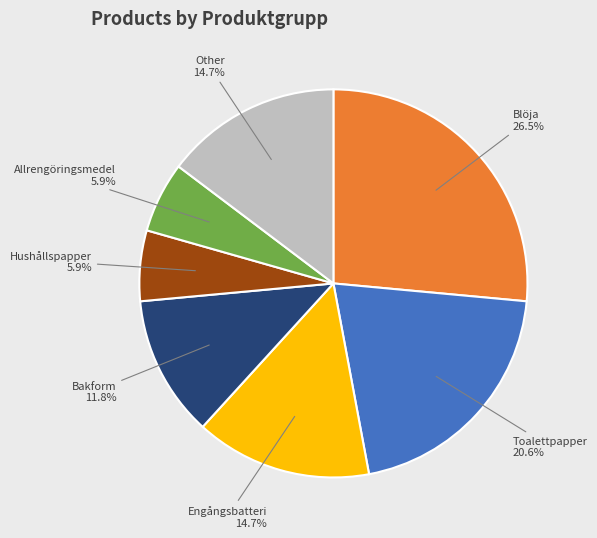

Does any single category account for the majority?

No